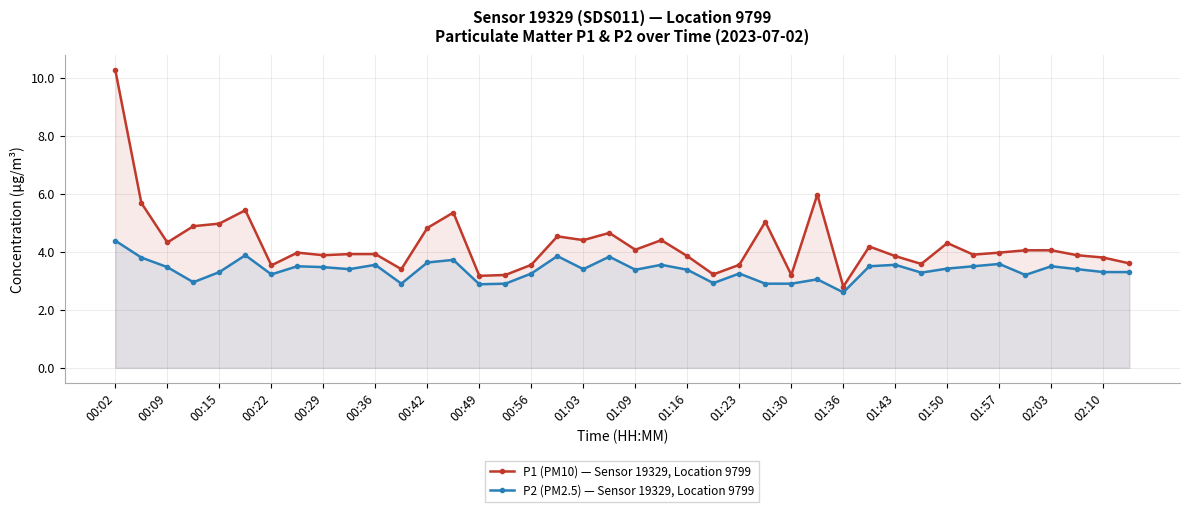

How many series are shown in this chart?

2